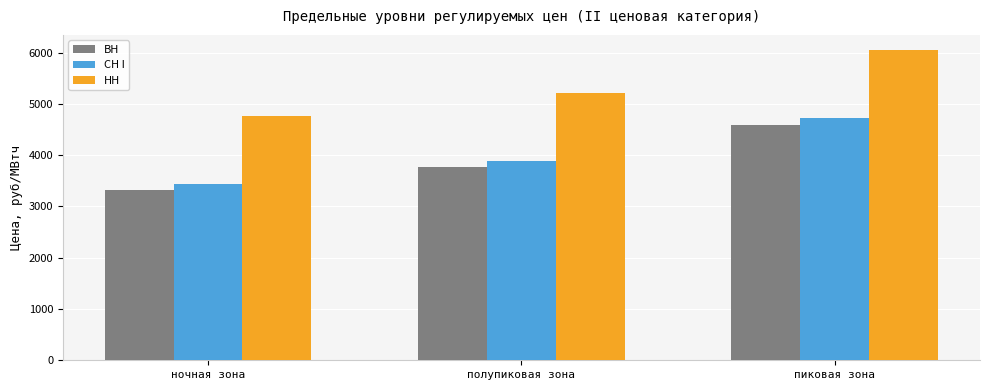

What are all the series names shown in the legend?

ВН, СН I, НН